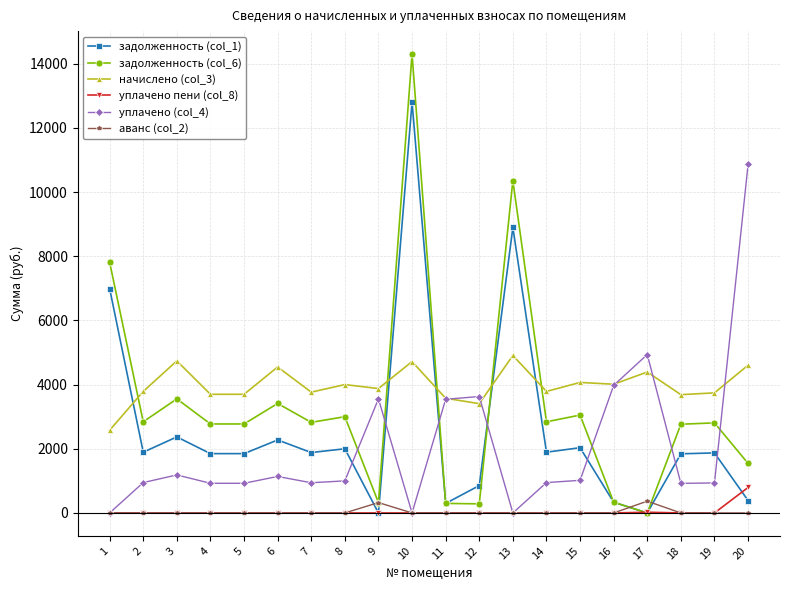

At how many categories does at least one series exceed 7497?

4